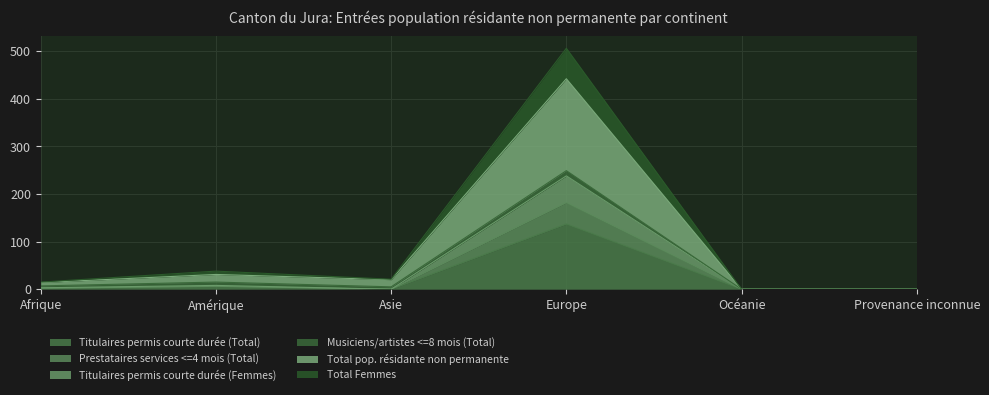

Which series changed the most between Amérique and Asie?

Total Femmes